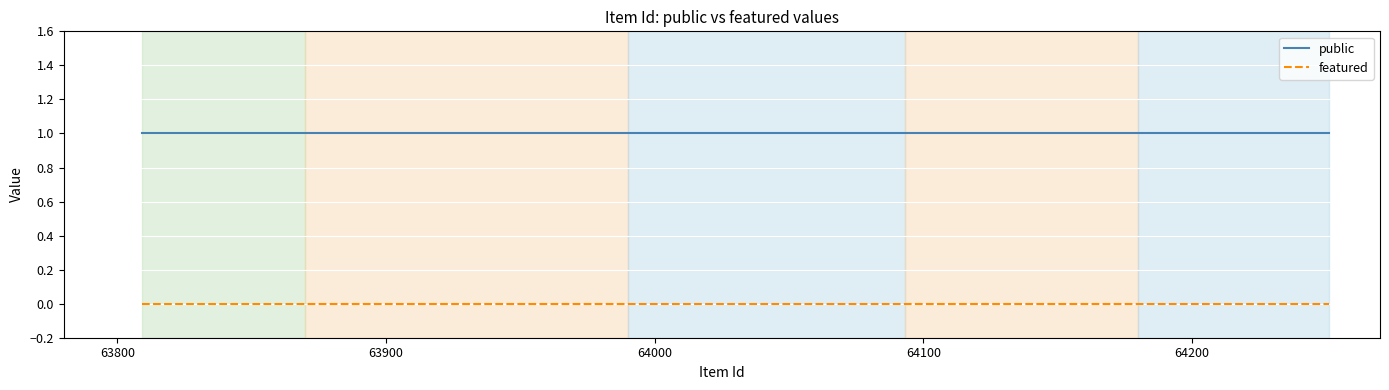

What is the sum of all public values?

3